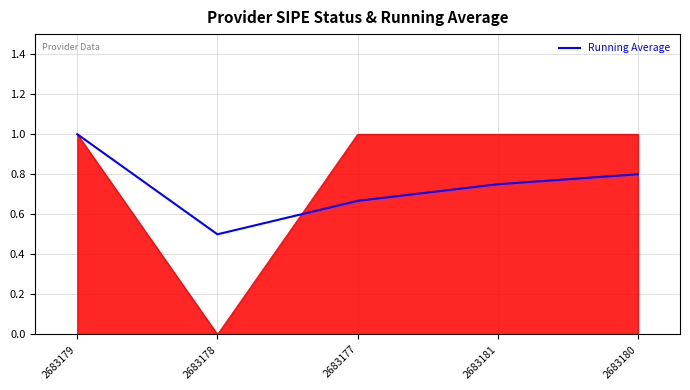

What is the greatest value displayed?

1.0